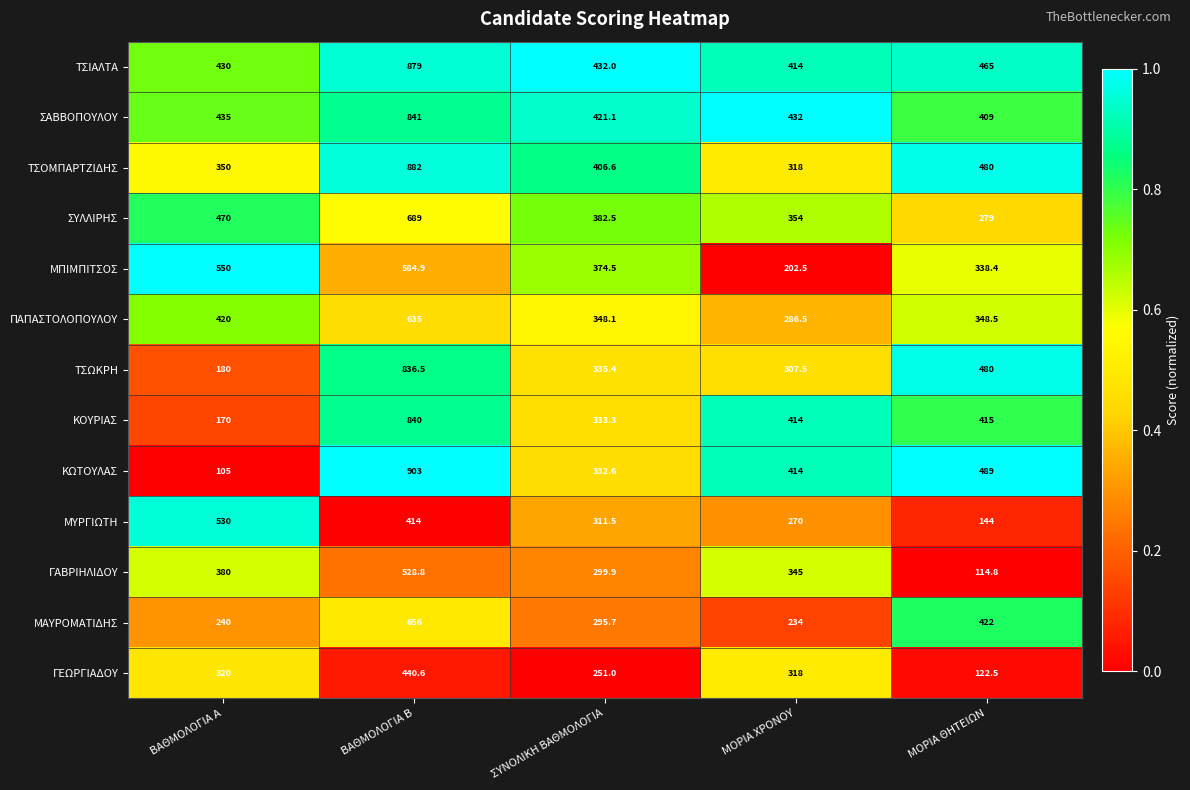

What is the approximate value of ΤΣΙΑΛΤΑ at ΒΑΘΜΟΛΟΓΙΑ Β?

879.0